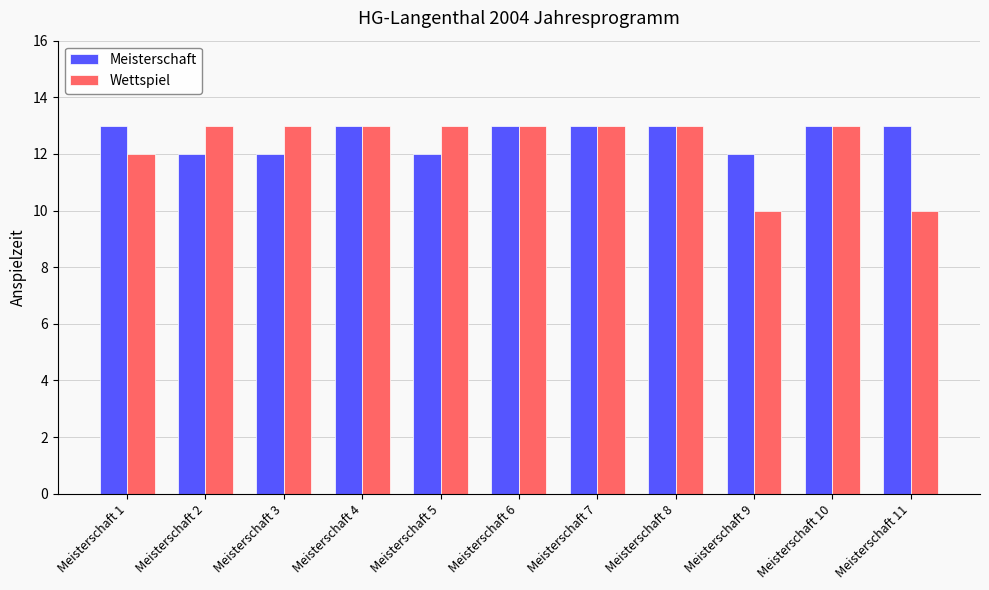

Reading left to right, list all the values displayed in this chart.

Meisterschaft: 13	12	12	13	12	13	13	13	12	13	13
Wettspiel: 12	13	13	13	13	13	13	13	10	13	10